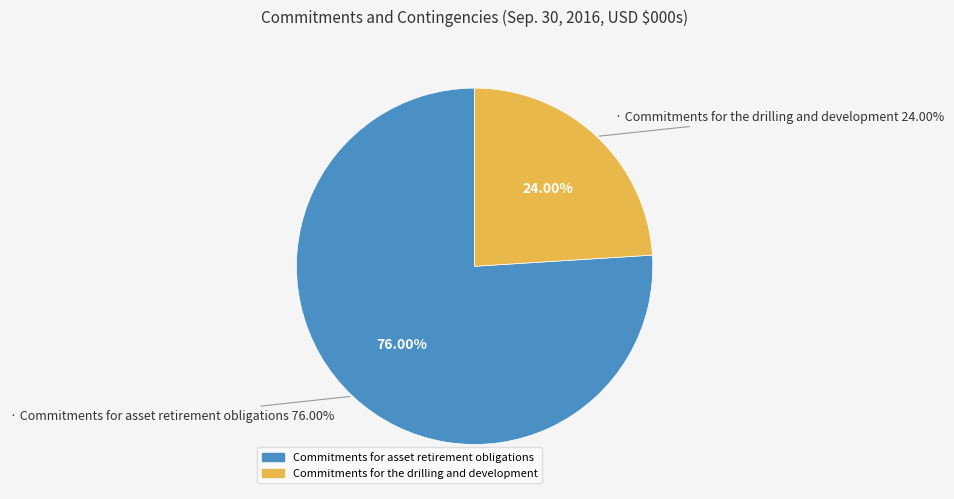

Which category has the biggest portion of the pie?

Commitments for asset retirement obligations